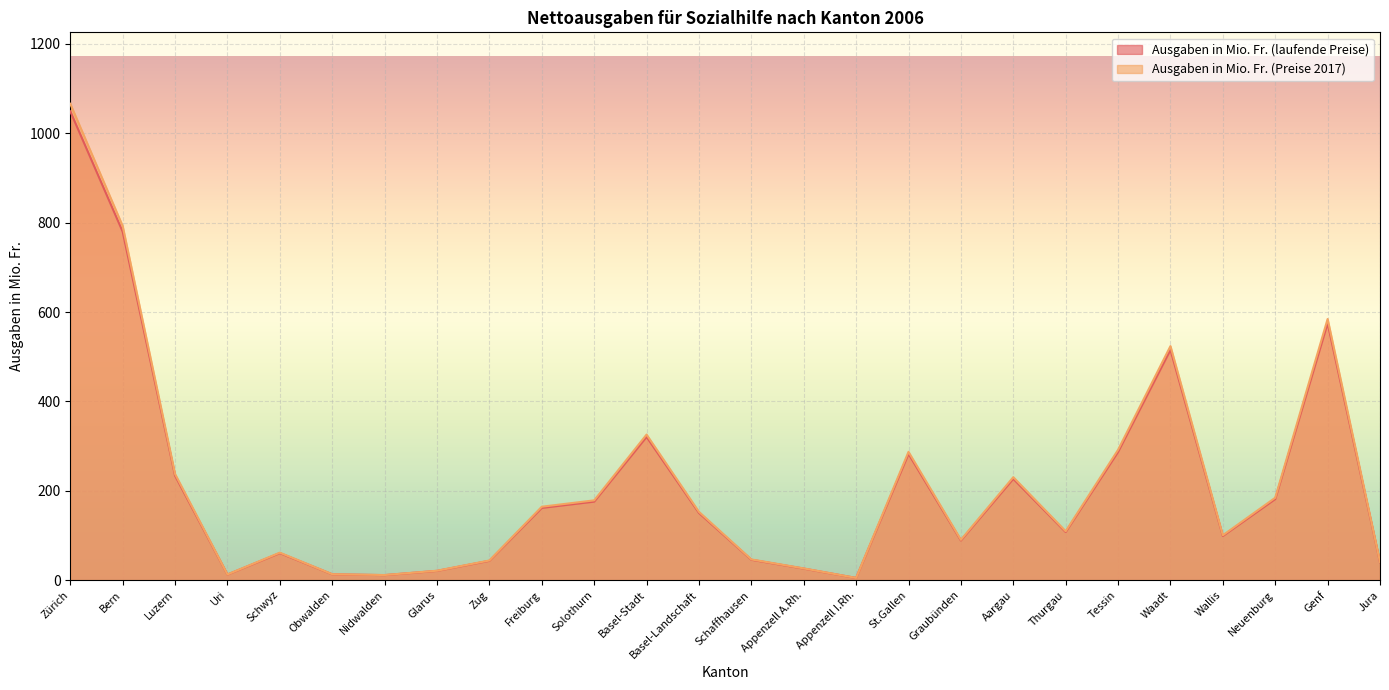

Which series has the largest total across all categories?

Ausgaben in Mio. Fr. (Preise 2017)